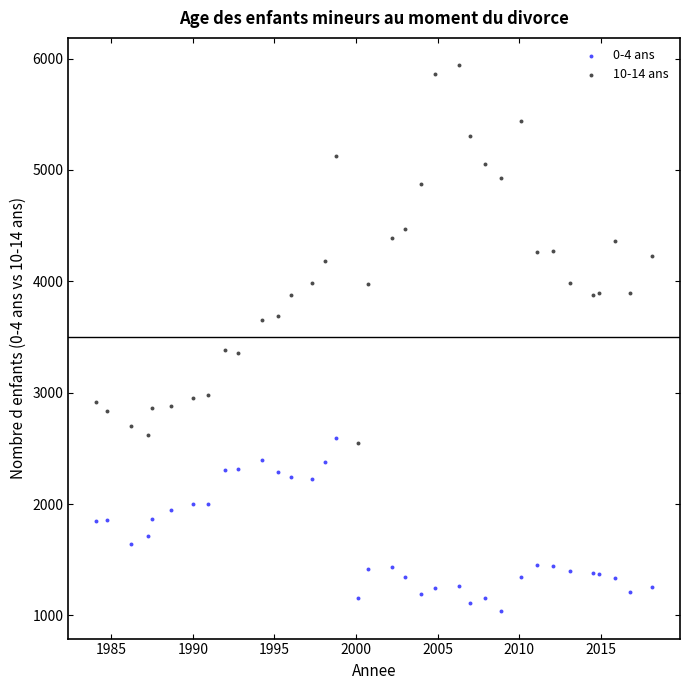

Which series contains the highest Y value?

10-14 ans